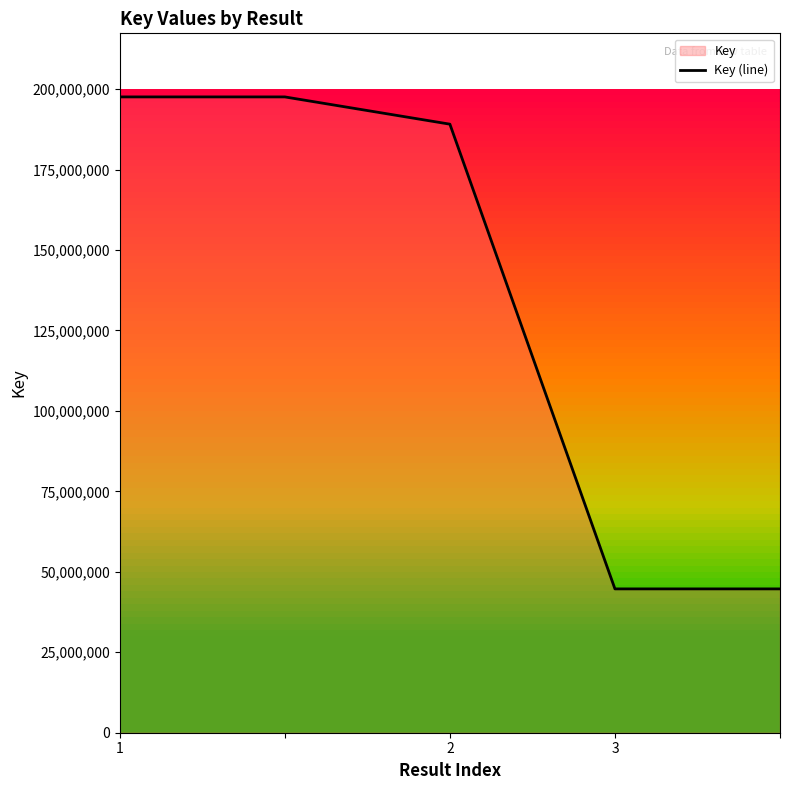

What is the difference between the maximum and second lowest values?

152889654